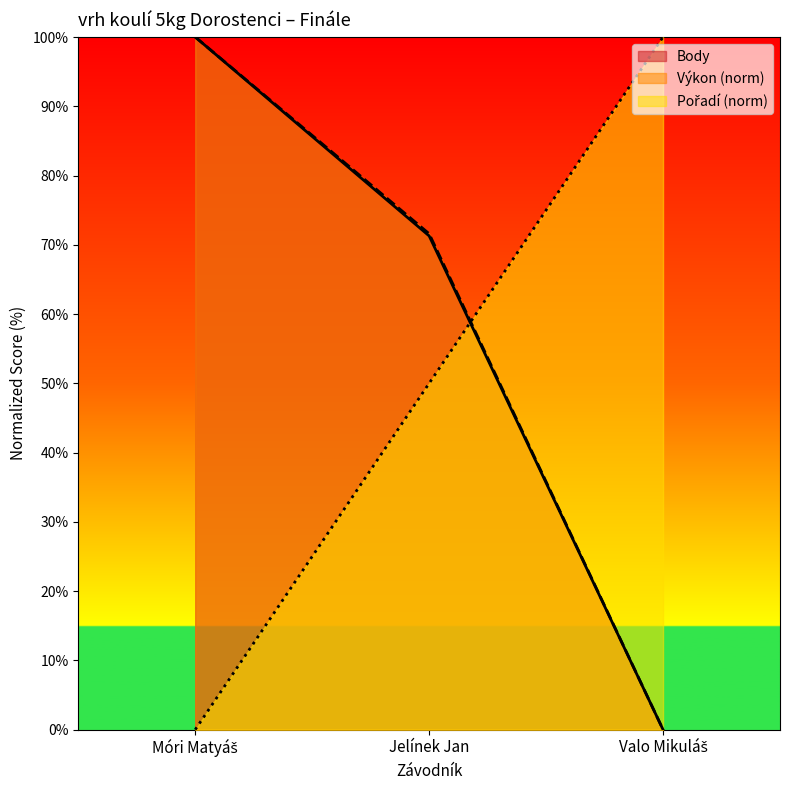

What is the highest value of the Výkon (norm) series?

100.0